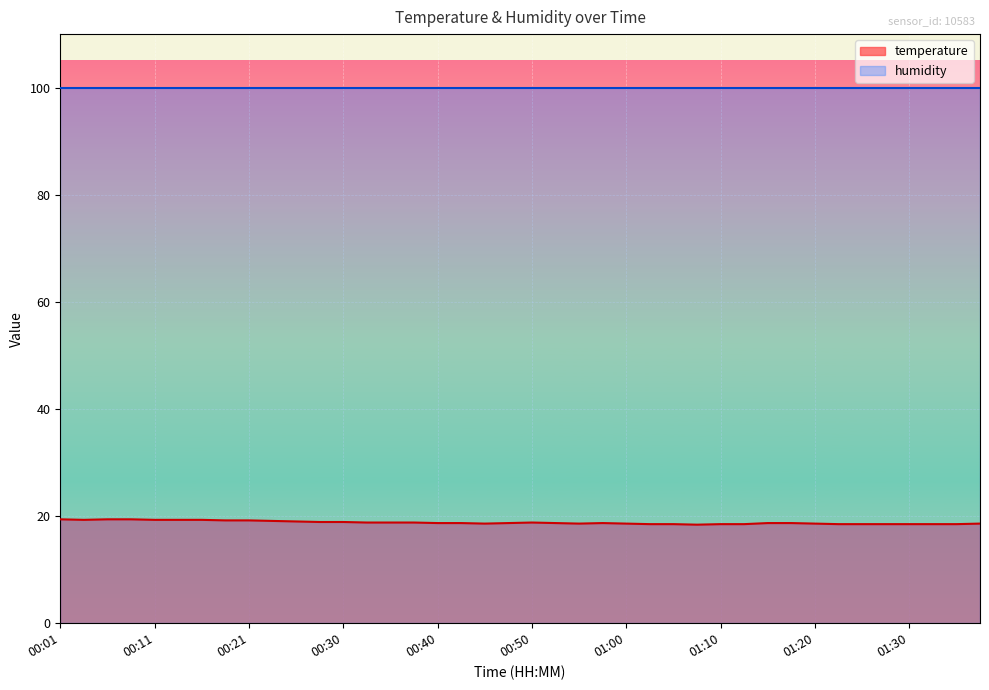

Reading left to right, extract all data points from this chart.

00:01=19.4	00:03=19.3	00:06=19.4	00:08=19.4	00:11=19.3	00:13=19.3	00:16=19.3	00:18=19.2	00:21=19.2	00:23=19.1	00:26=19.0	00:28=18.9	00:30=18.9	00:33=18.8	00:35=18.8	00:38=18.8	00:40=18.7	00:43=18.7	00:45=18.6	00:48=18.7	00:50=18.8	00:53=18.7	00:55=18.6	00:58=18.7	01:00=18.6	01:02=18.5	01:05=18.5	01:07=18.4	01:10=18.5	01:12=18.5	01:15=18.7	01:17=18.7	01:20=18.6	01:22=18.5	01:25=18.5	01:27=18.5	01:30=18.5	01:32=18.5	01:35=18.5	01:37=18.6